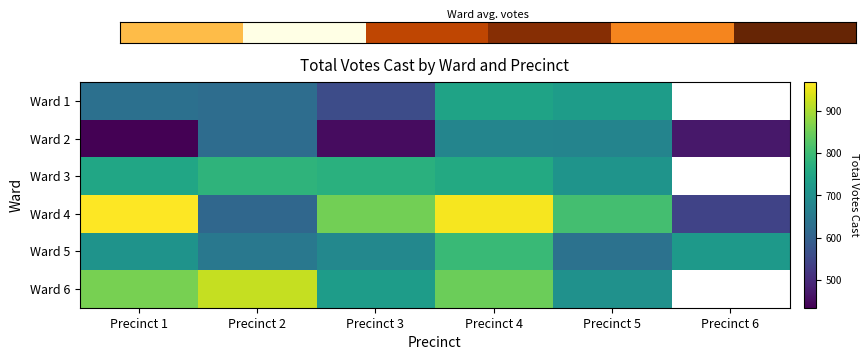

Where is Ward 5 nearest to the value 715?

Precinct 6